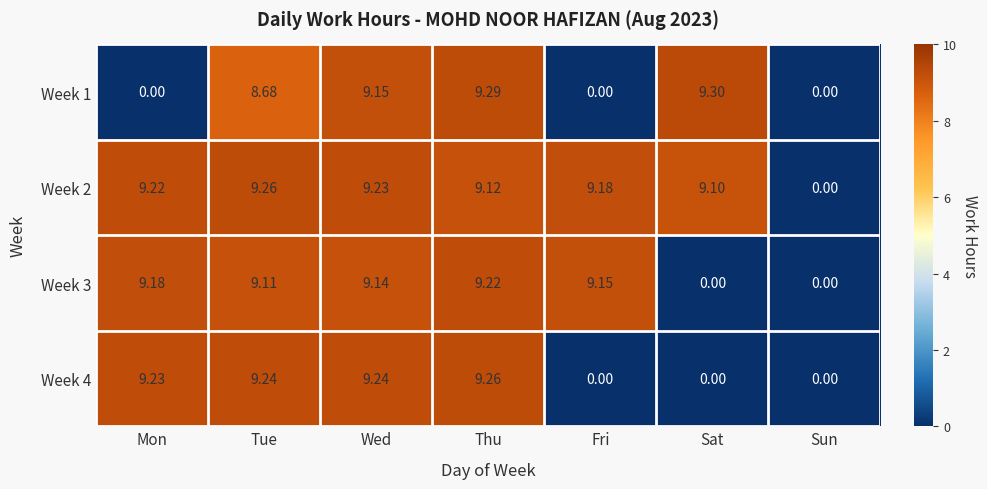

Between Sun and Wed, which is larger?

Wed